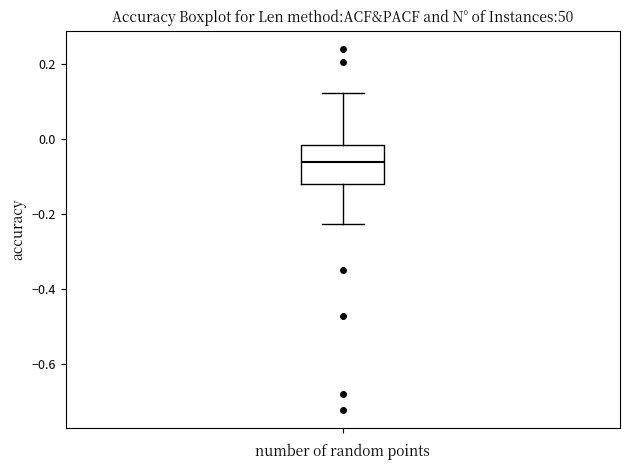

Read this box plot against the y-axis: the position of the median line, the range covered by the box, and the ends of both whiskers. The values are not printed on the chart, so give them approximately, as read against the axis.

median -0.06, box -0.12 to -0.02, whiskers -0.22 to 0.12